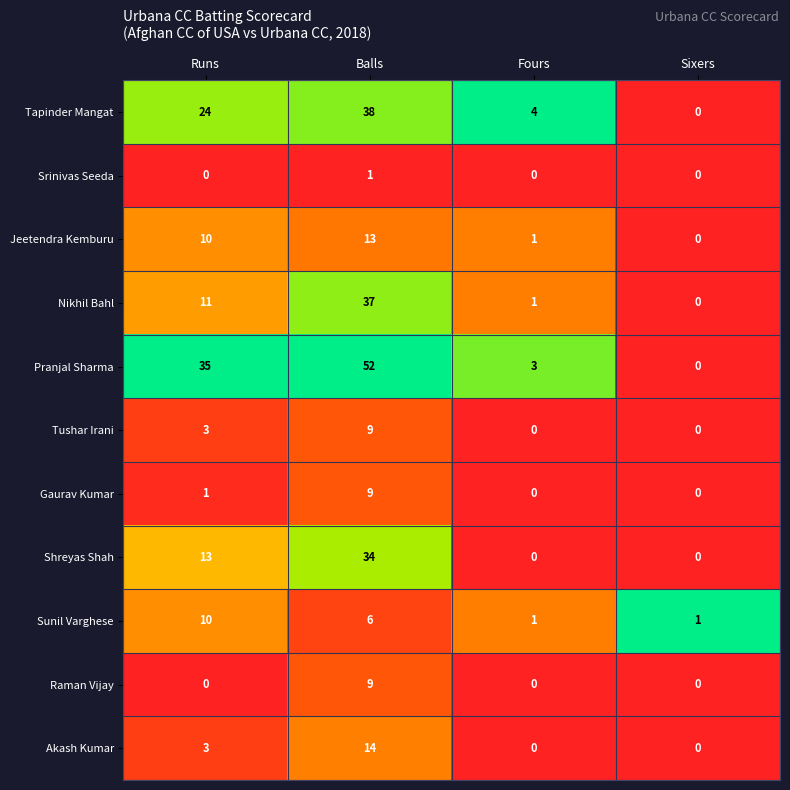

Which series has the widest spread of values?

Pranjal Sharma